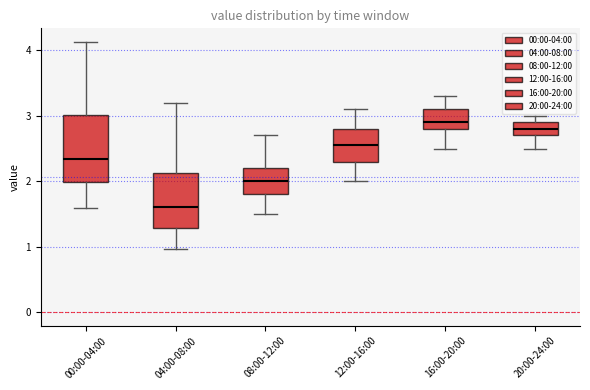

Which box is the tallest, from its lower edge to its upper edge?

00:00-04:00